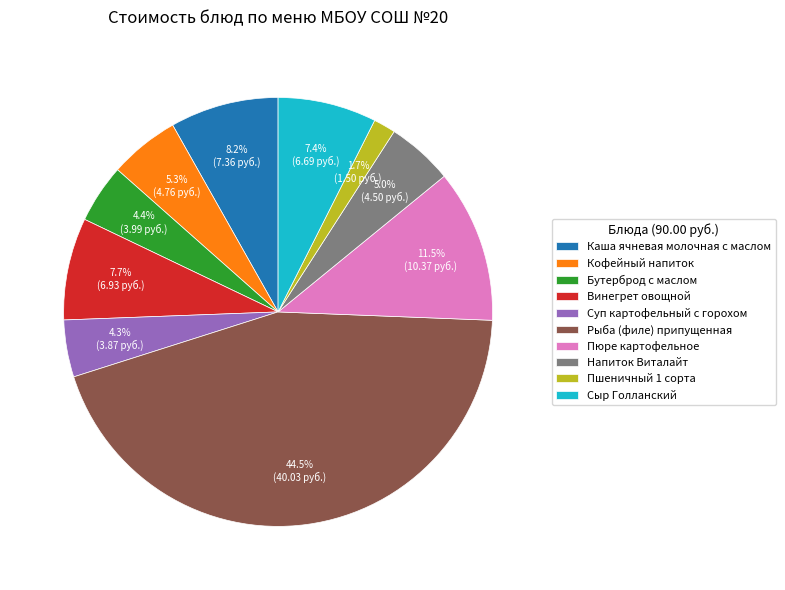

What is the largest slice in the pie chart?

Рыба (филе) припущенная